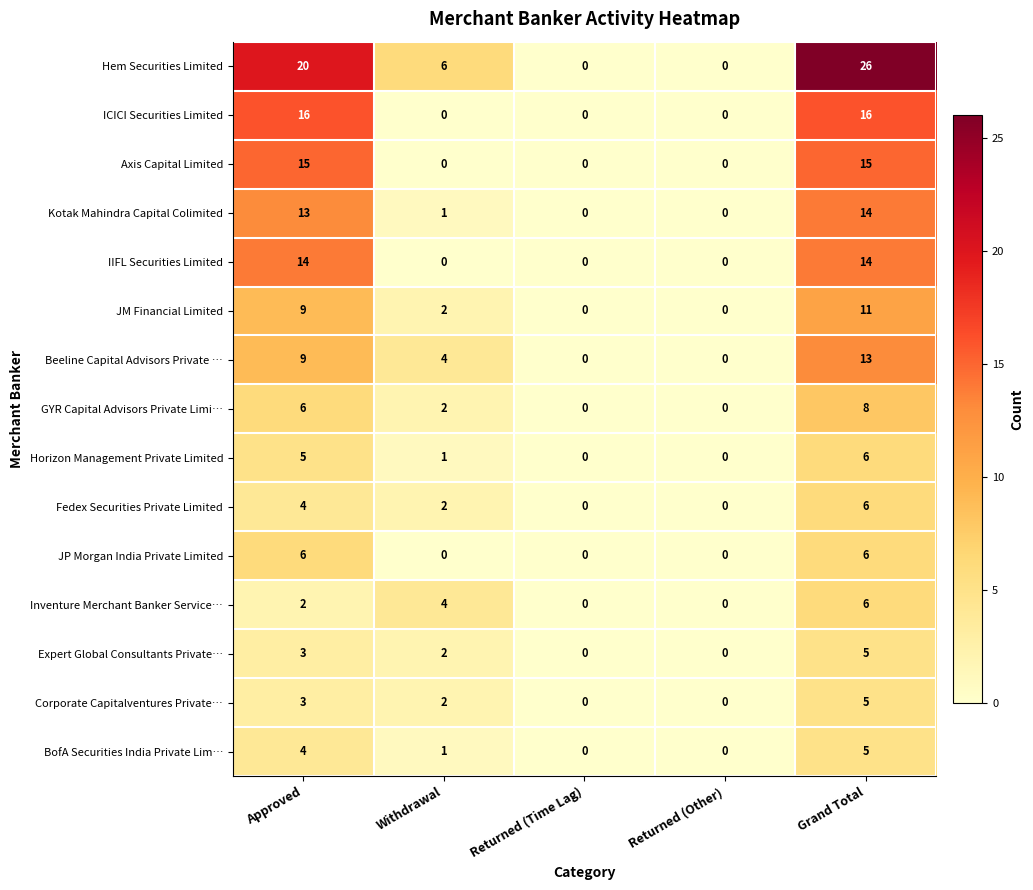

How many Beeline Capital Advisors Private … values are between 0 and 9?

4